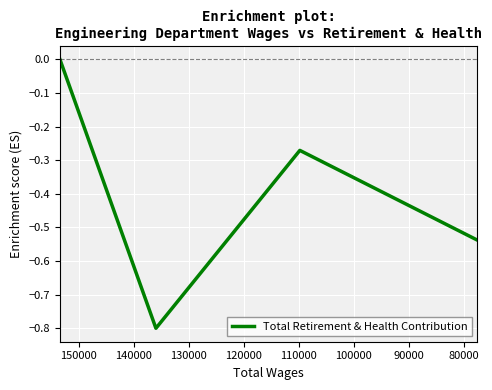

How many interior local peaks (higher than both neighbors) does the data have?

1